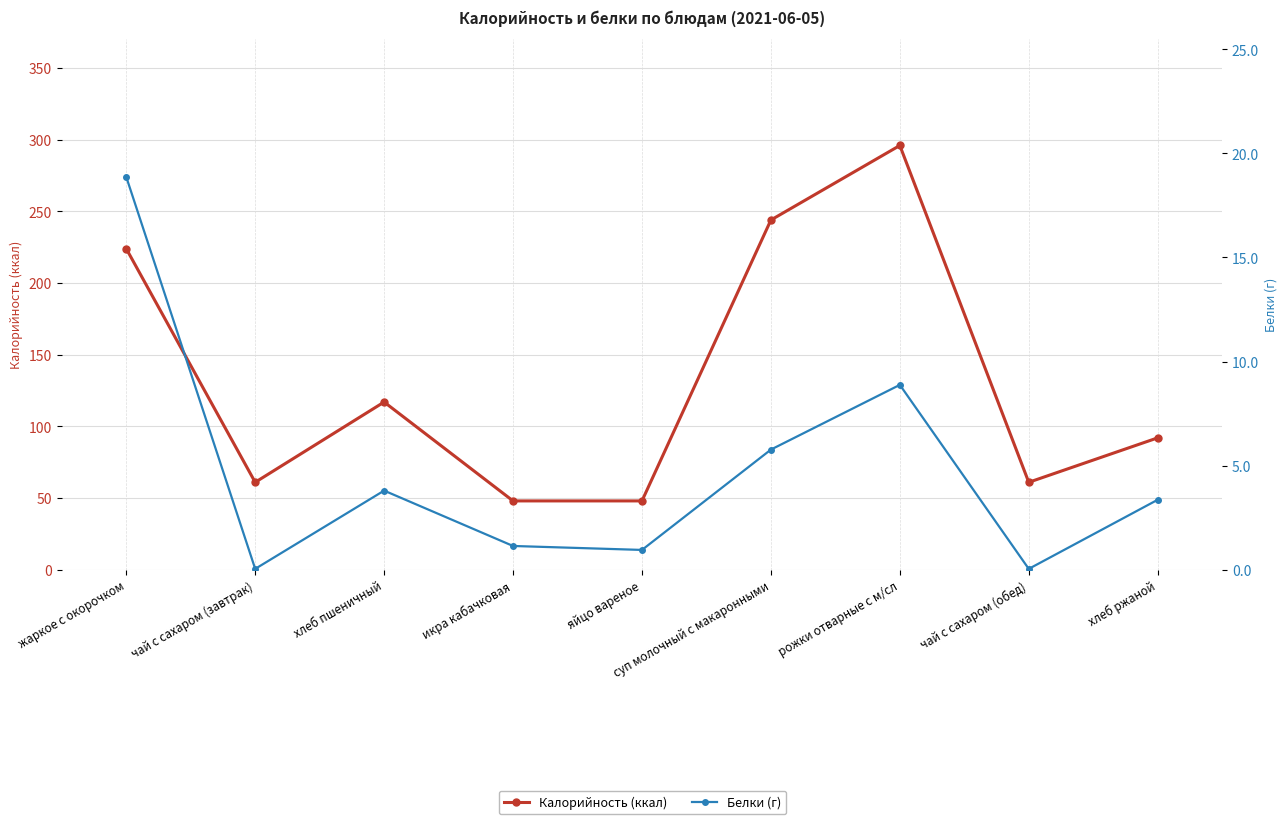

Where is Калорийность (ккал) nearest to the value 172?

жаркое с окорочком